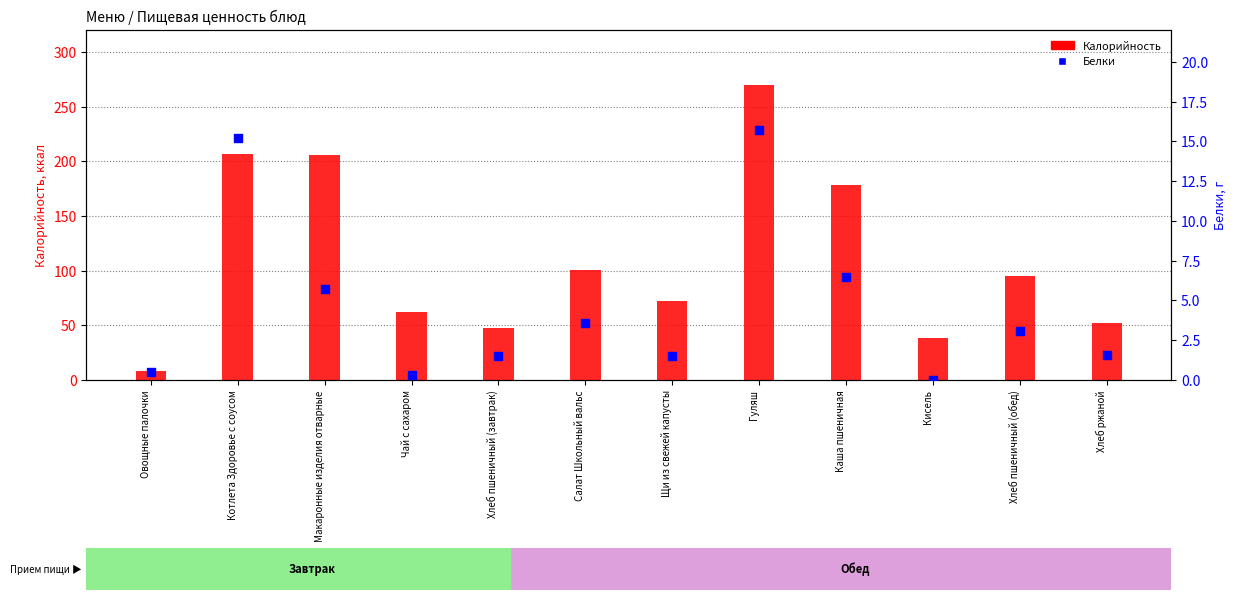

Which series has the largest Y range (max minus min)?

Калорийность